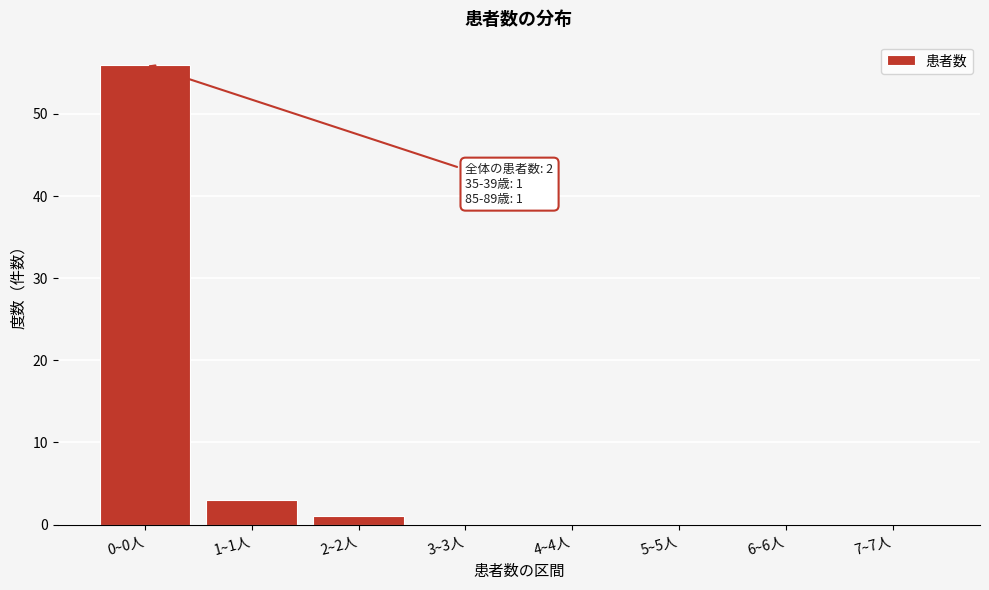

Reading left to right, extract all data points from this chart.

0~0人=56	1~1人=3	2~2人=1	3~3人=0	4~4人=0	5~5人=0	6~6人=0	7~7人=0